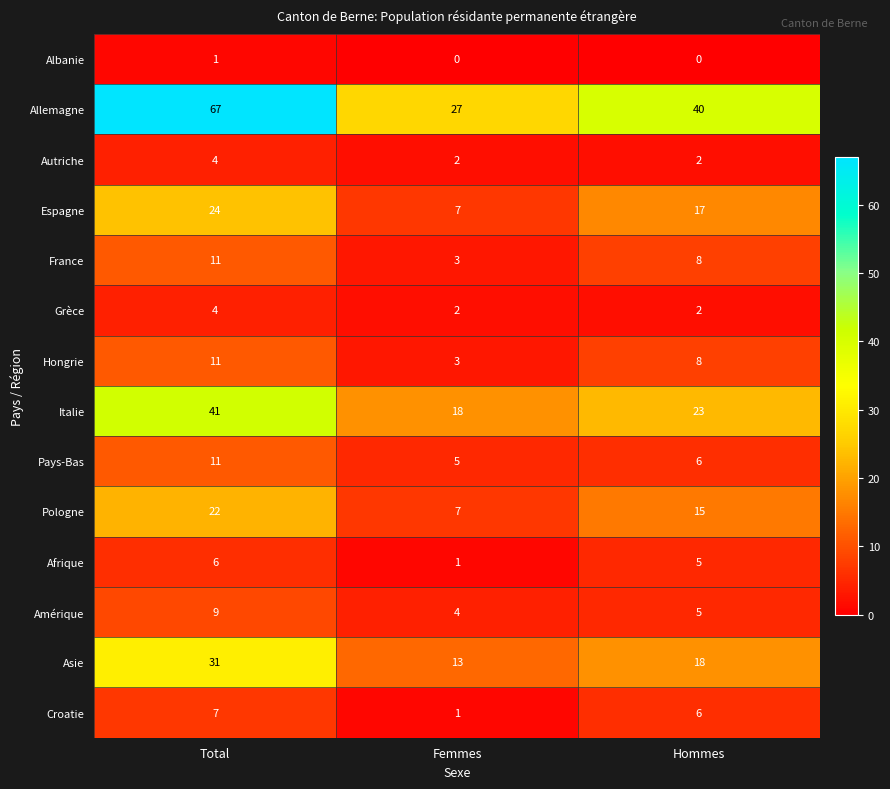

Which series changed the most between Femmes and Hommes?

Allemagne